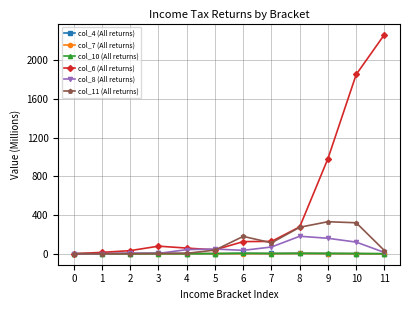

What is the greatest value displayed?

2267.1